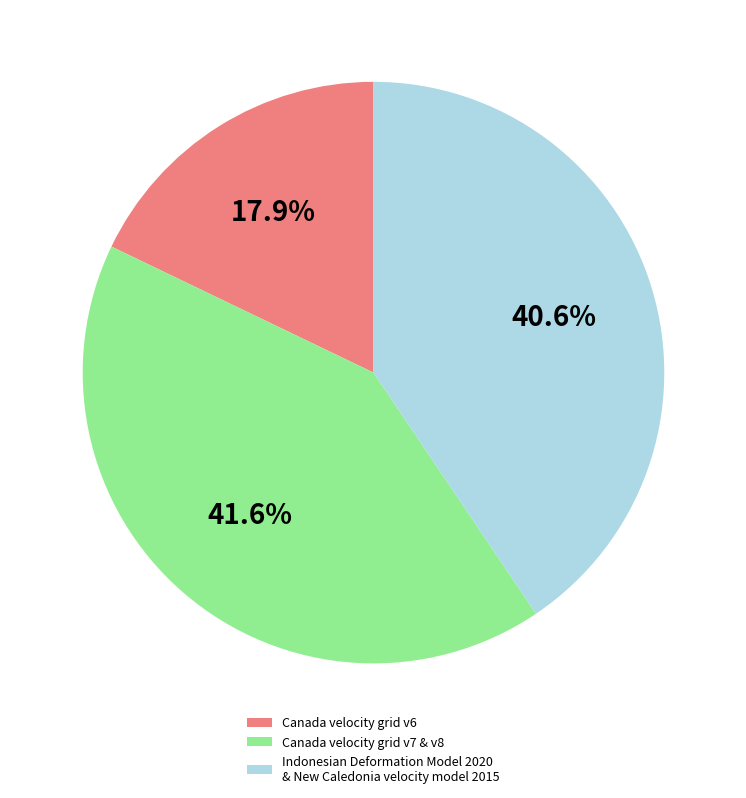

What is the ratio of the value at Canada velocity grid v7 & v8 to the value at Canada velocity grid v6?

2.3